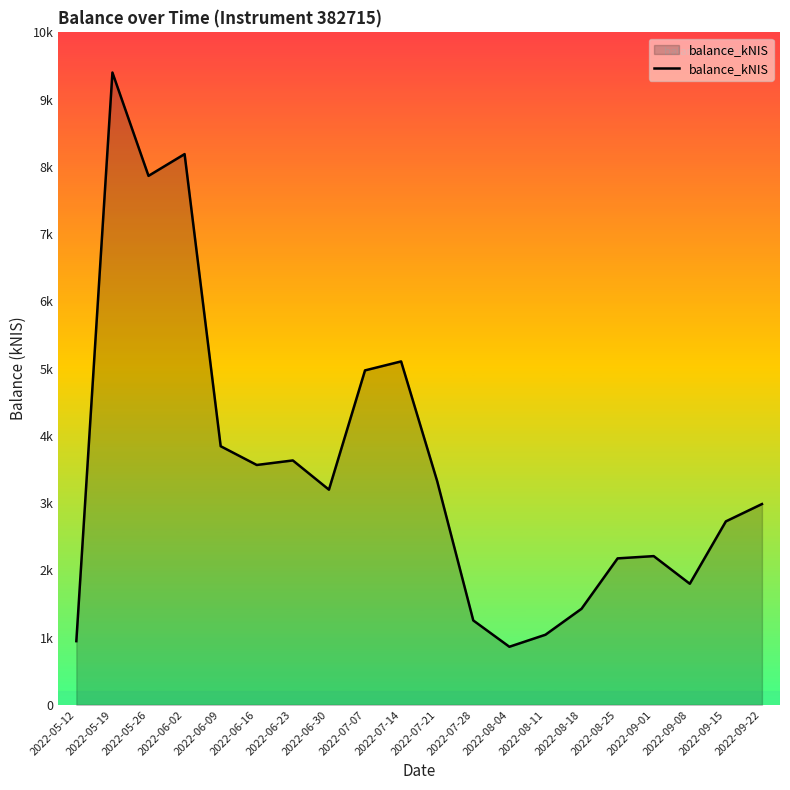

Is this an area chart (filled region under the line)?

Yes